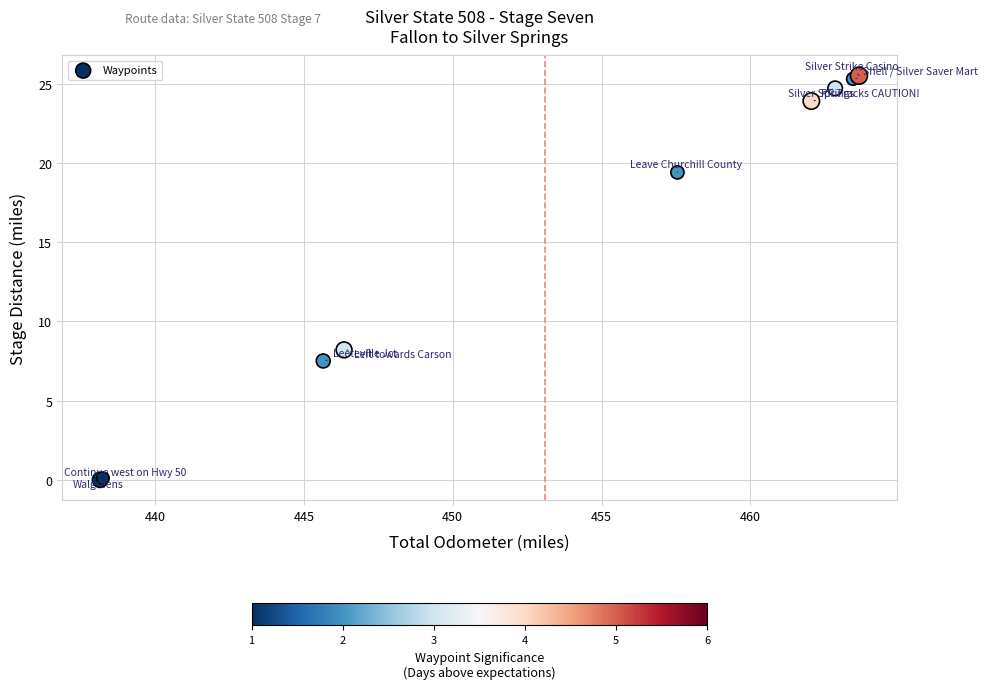

What Y value in the scatter plot is closest to 12?

8.2